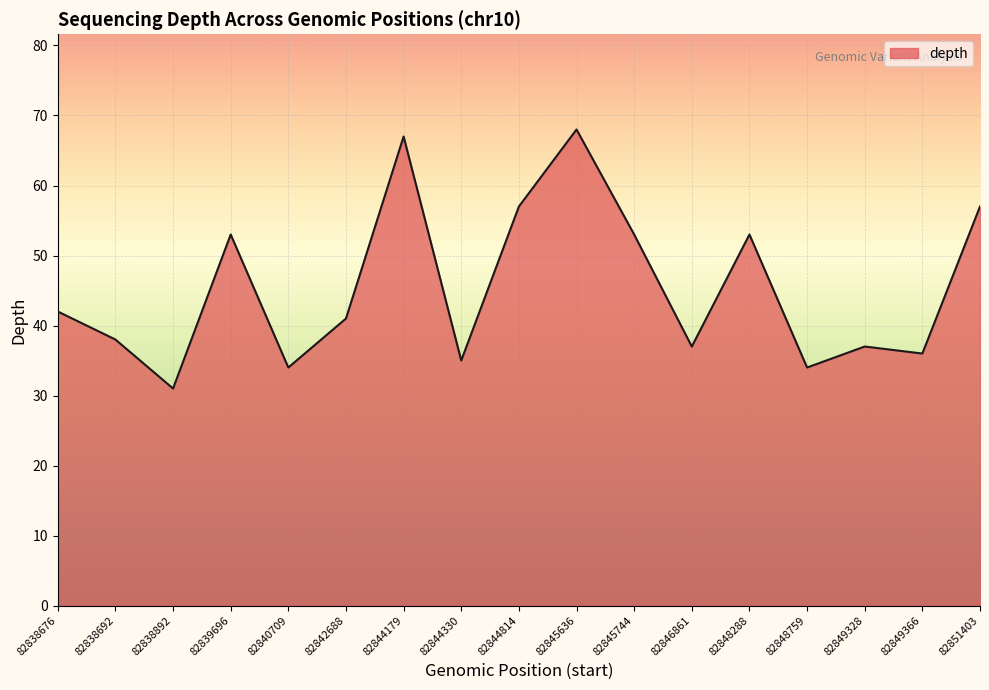

What is the difference between the values at 82849328 and 82848759?

3